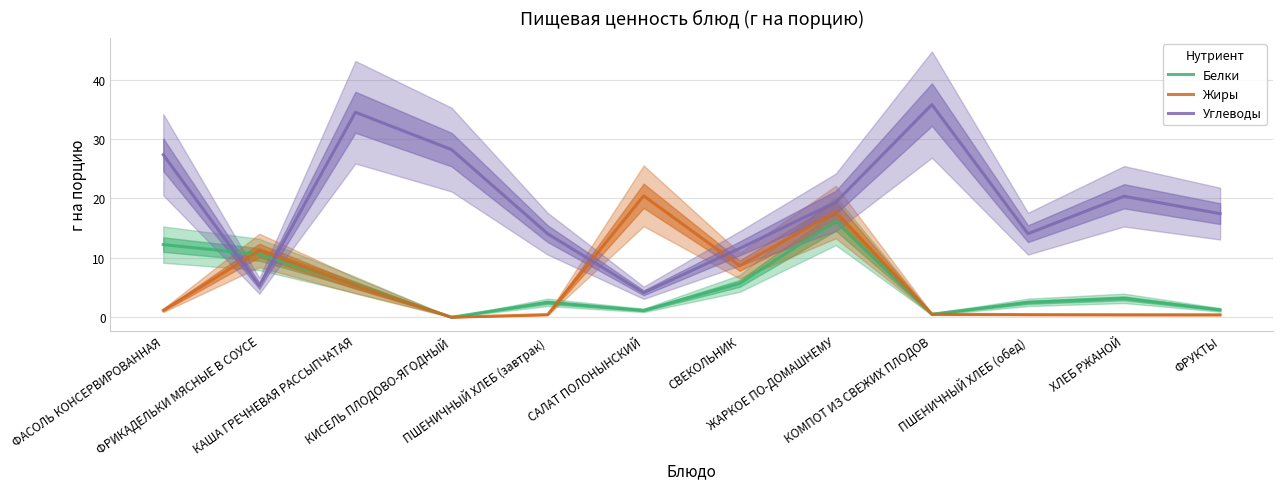

Between which two adjacent categories do Жиры and Углеводы first intersect?

ФАСОЛЬ КОНСЕРВИРОВАННАЯ and ФРИКАДЕЛЬКИ МЯСНЫЕ В СОУСЕ